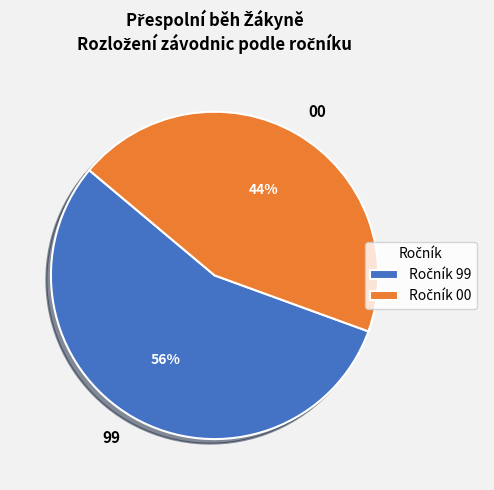

Approximately how many times larger is the value at 00 compared to 99?

0.8